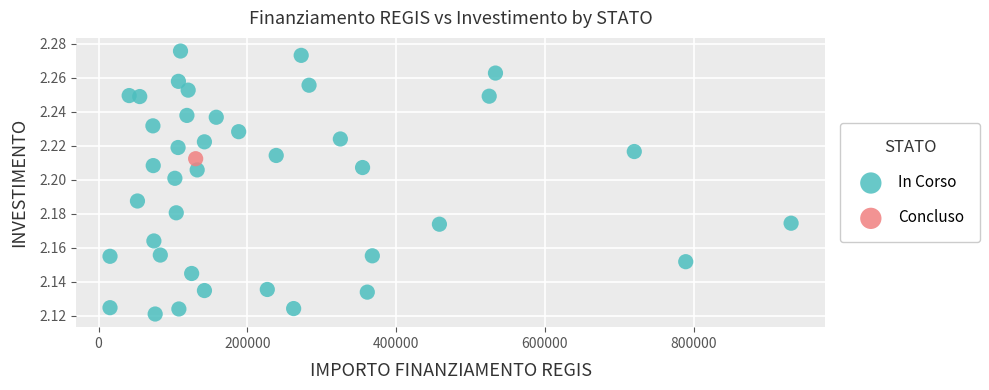

What are all the series names shown in the legend?

In Corso, Concluso